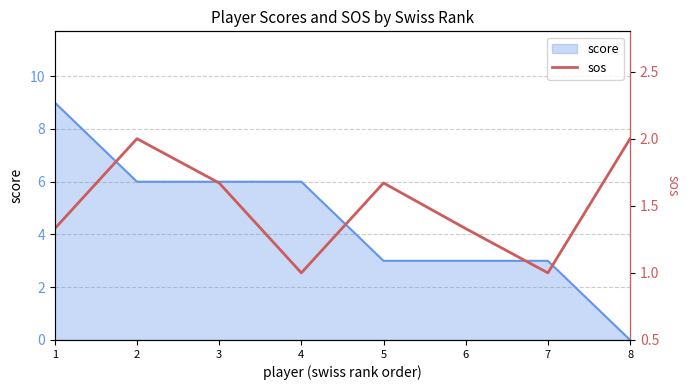

Rank the categories by value from lowest to highest.

4, 7, 1, 6, 3, 5, 2, 8